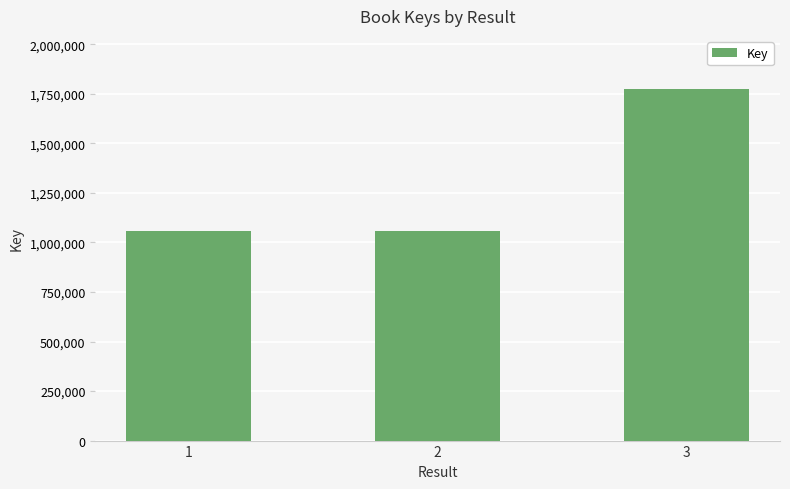

What is the maximum value shown in the chart?

1776424